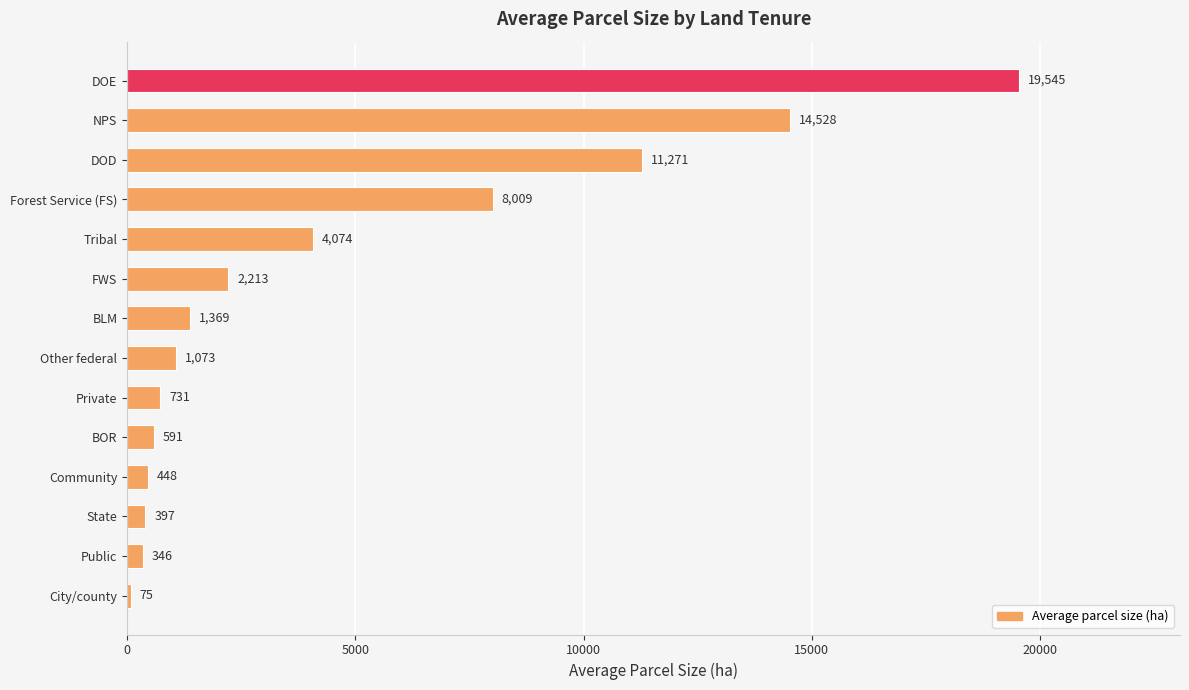

How many categories are shown in the chart?

14